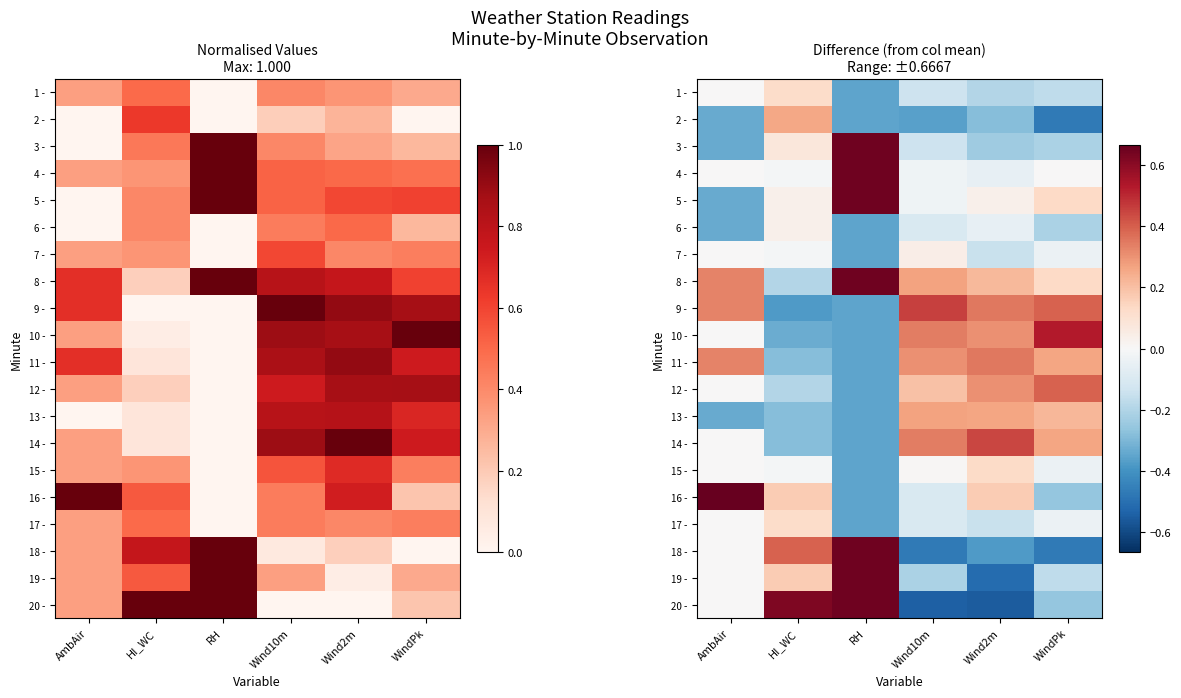

How many distinct data groups are displayed?

20